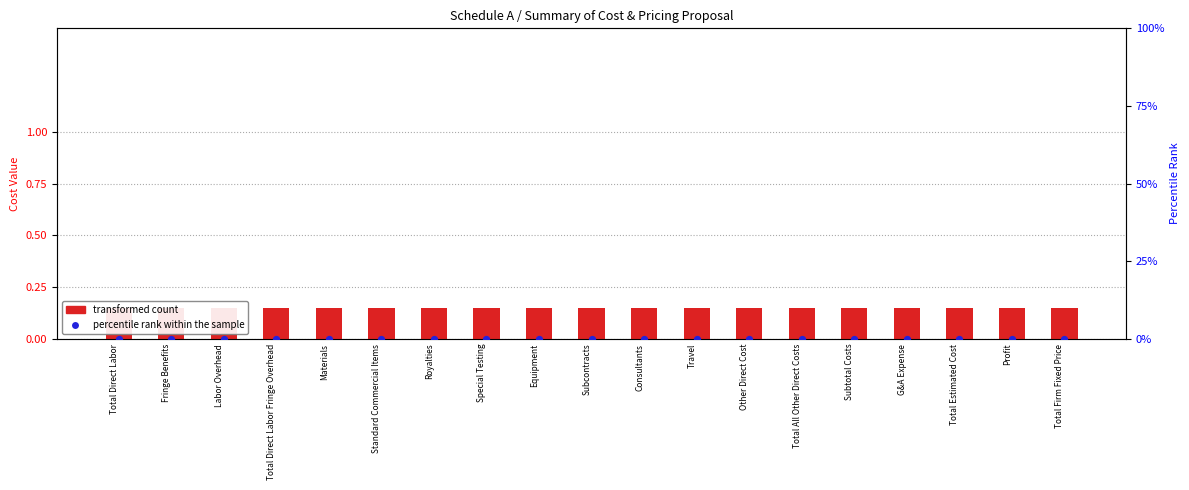

What are all the series names shown in the legend?

transformed count, percentile rank within the sample